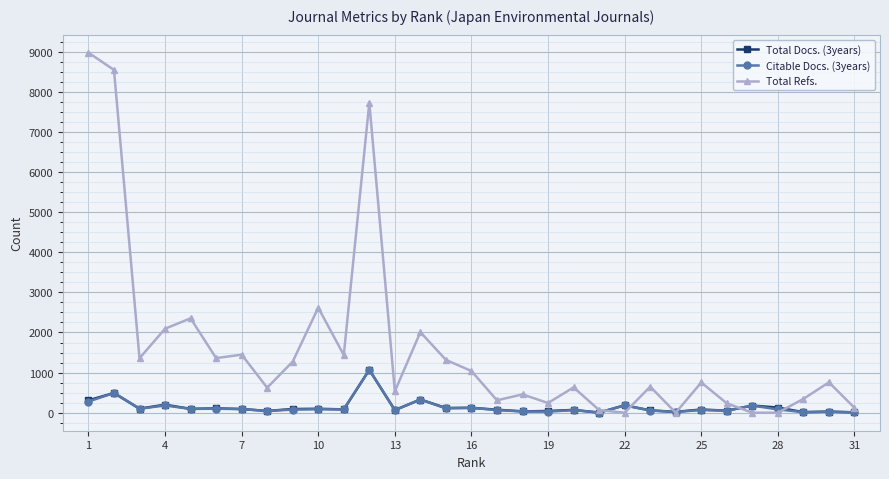

What is the highest value of the Total Refs. series?

8976